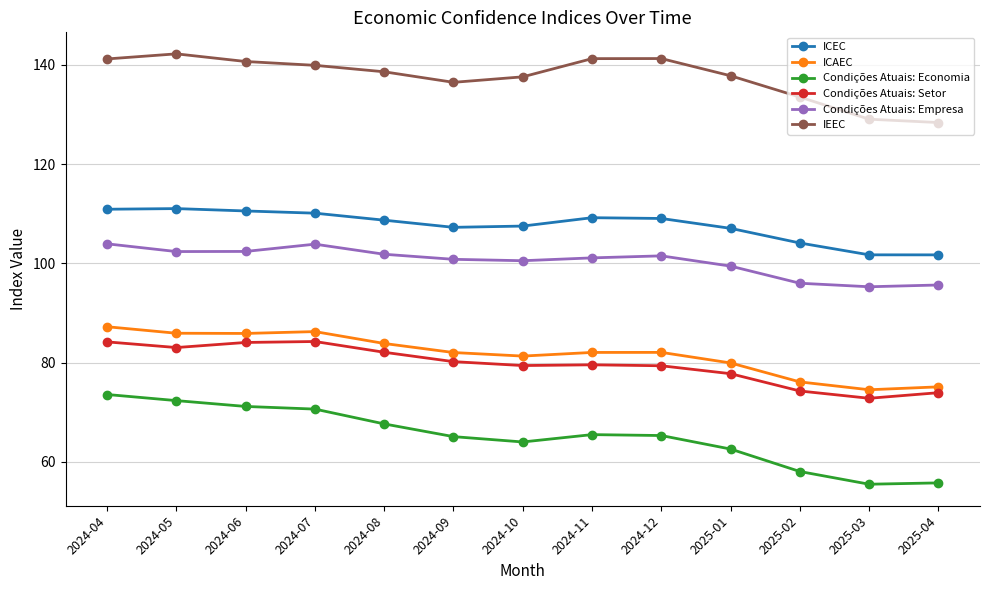

What is the approximate value of Condições Atuais: Setor at 2024-10?

79.4